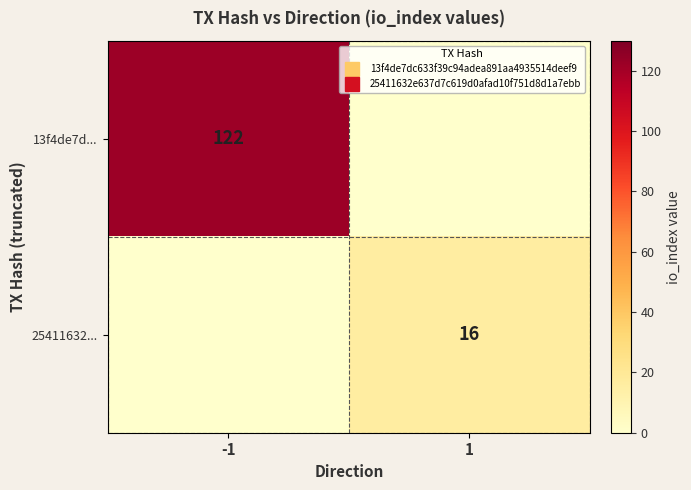

What is the greatest value displayed?

122